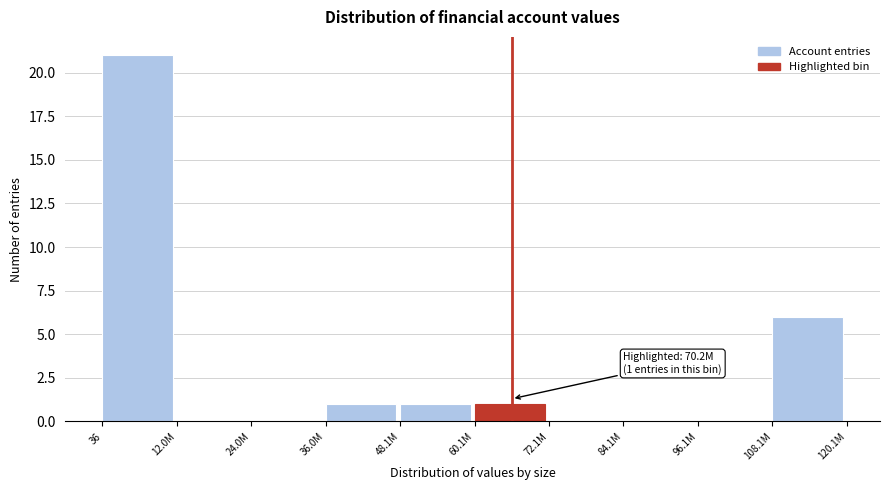

Reading left to right, transcribe all the data shown in this chart.

36=21	12.0M=0	24.0M=0	36.0M=1	48.1M=1	60.1M=1	72.1M=0	84.1M=0	96.1M=0	108.1M=6